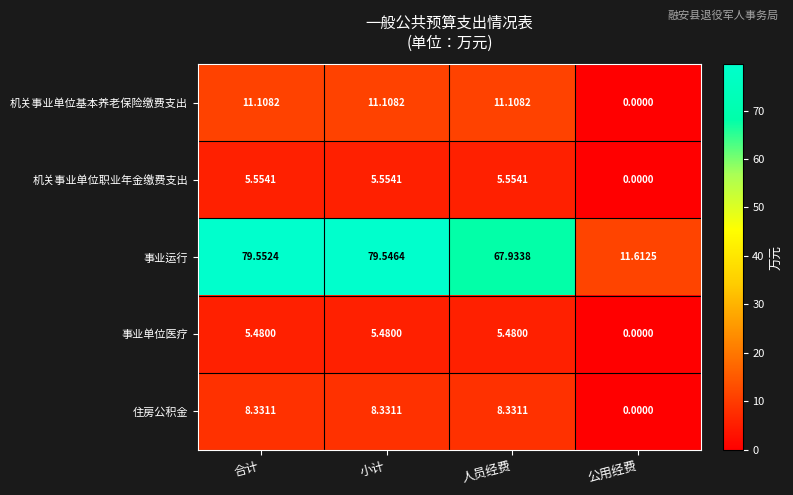

How many values in 住房公积金 are above zero?

3